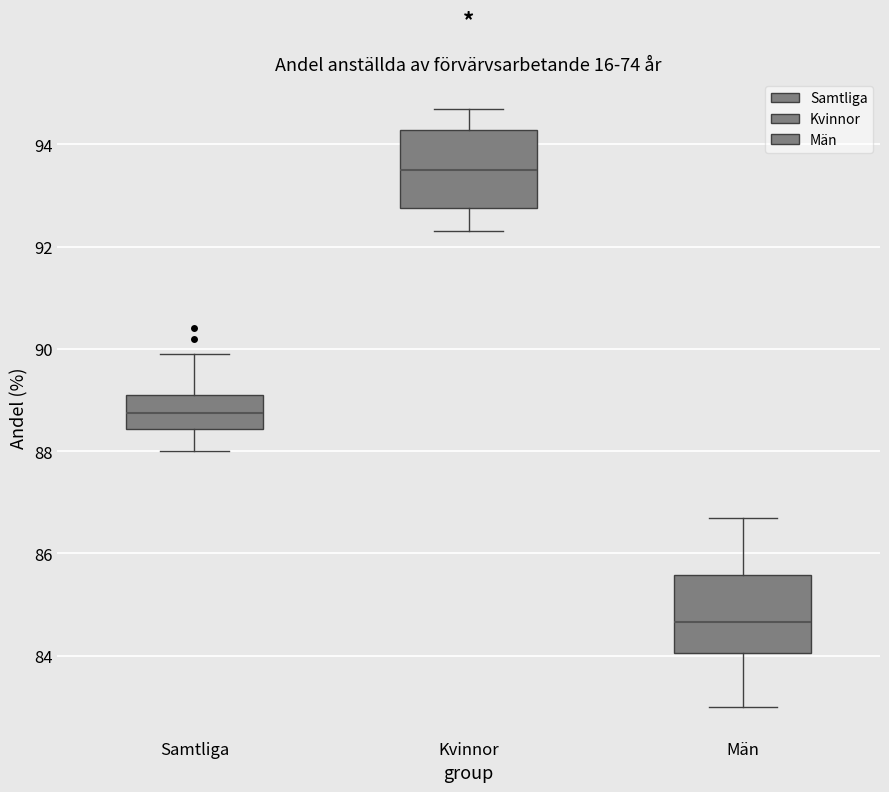

Reading left to right, transcribe this box plot: for each box, give where its median line is, the range the box spans, and where its two whiskers end, as read against the y-axis. The values are not printed on the chart, so give them approximately, as read against the axis.

Samtliga: median 88.8, box 88.4 to 89.2, whiskers 88.0 to 90.0
Kvinnor: median 93.6, box 92.8 to 94.2, whiskers 92.4 to 94.8
Män: median 84.6, box 84.0 to 85.6, whiskers 83.0 to 86.8